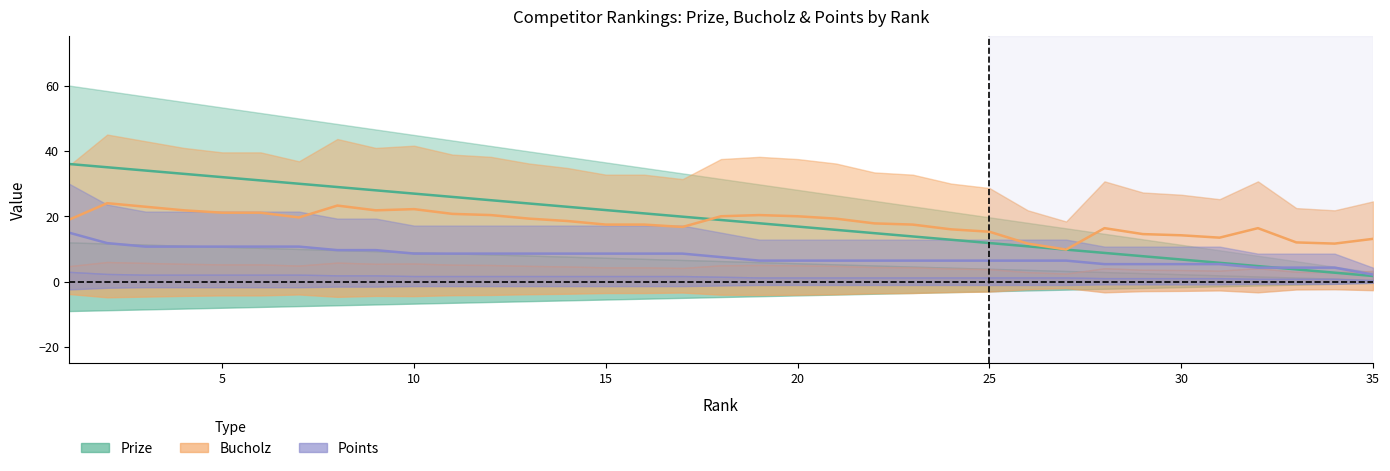

True or false: Bucholz and Points cross at least once.

False